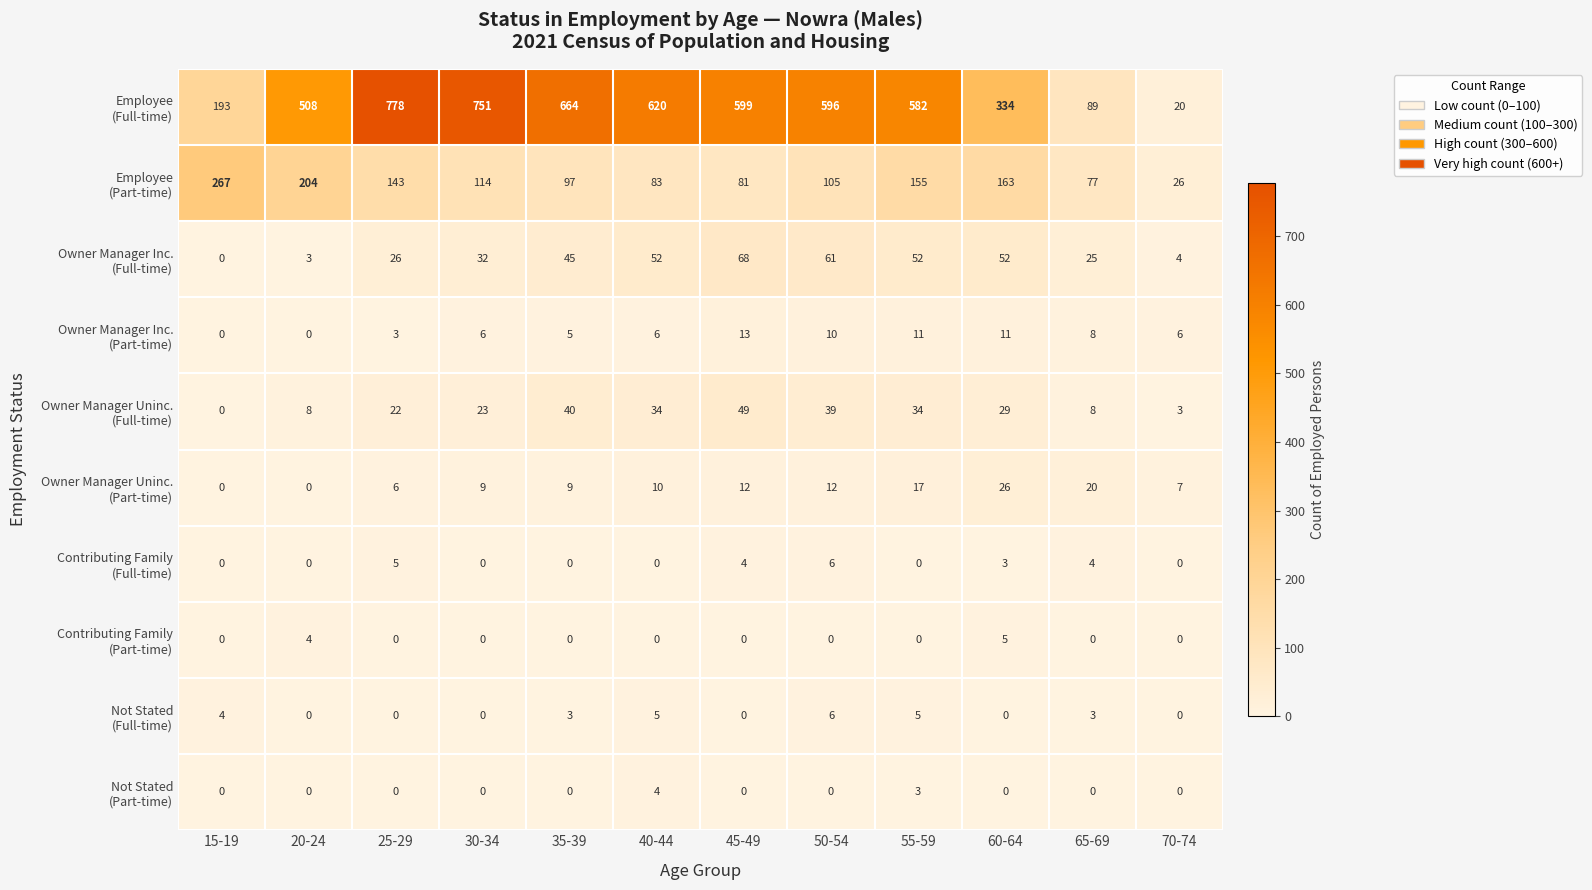

What is the total value across all series at 65-69?

234